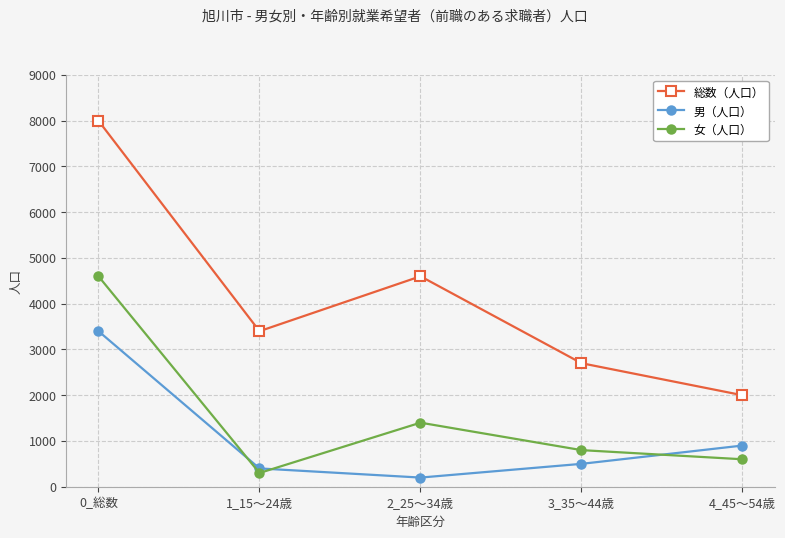

How many interior local valleys does the 男（人口） series have?

1